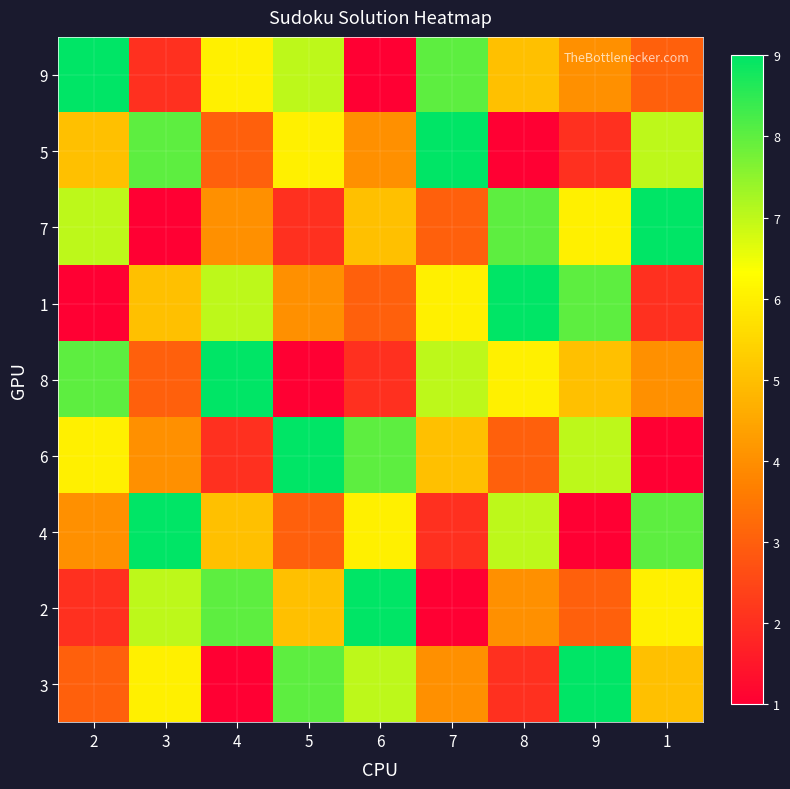

Reading right to left, transcribe all the data shown in this chart.

9: 1=3	9=4	8=5	7=8	6=1	5=7	4=6	3=2	2=9
5: 1=7	9=2	8=1	7=9	6=4	5=6	4=3	3=8	2=5
7: 1=9	9=6	8=8	7=3	6=5	5=2	4=4	3=1	2=7
1: 1=2	9=8	8=9	7=6	6=3	5=4	4=7	3=5	2=1
8: 1=4	9=5	8=6	7=7	6=2	5=1	4=9	3=3	2=8
6: 1=1	9=7	8=3	7=5	6=8	5=9	4=2	3=4	2=6
4: 1=8	9=1	8=7	7=2	6=6	5=3	4=5	3=9	2=4
2: 1=6	9=3	8=4	7=1	6=9	5=5	4=8	3=7	2=2
3: 1=5	9=9	8=2	7=4	6=7	5=8	4=1	3=6	2=3